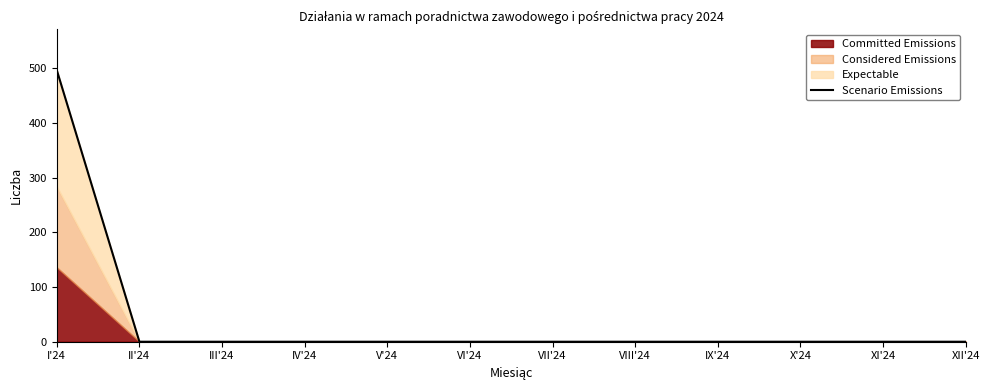

What is the label of the 5th point from the right?

VIII'24